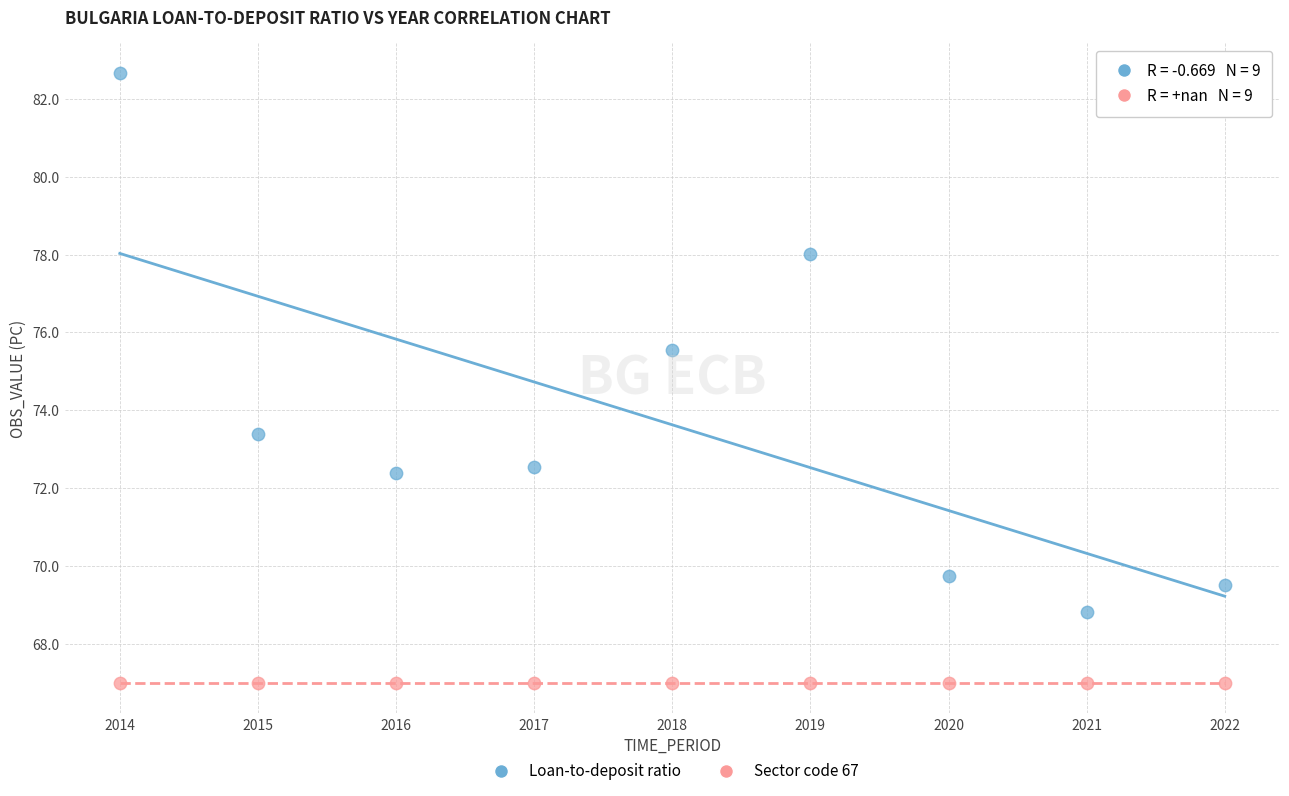

Across all series, what Y value is closest to 74?

73.4